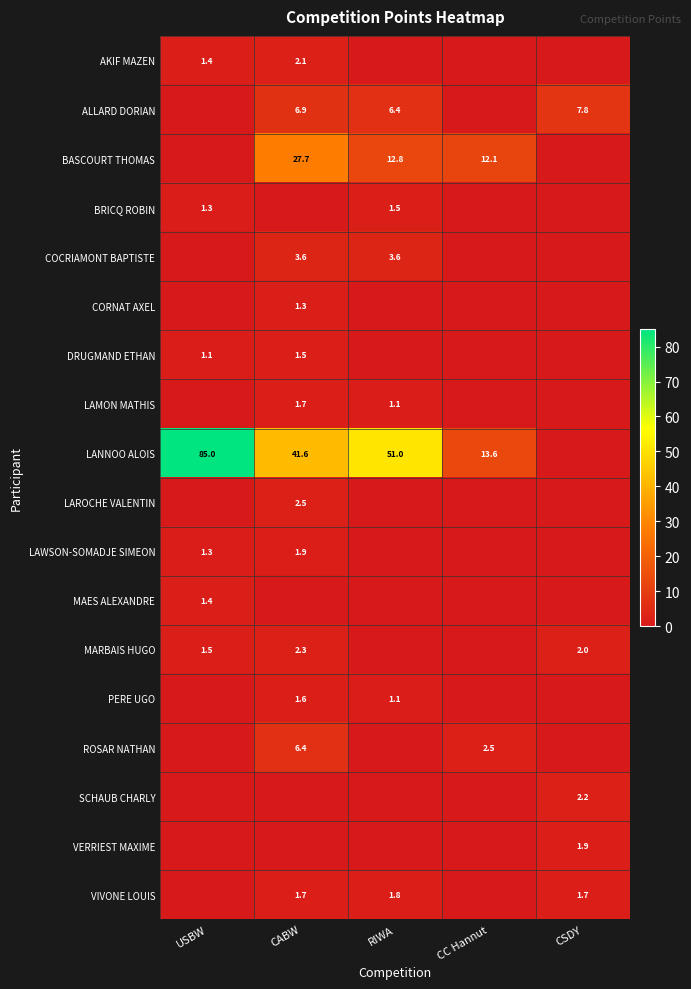

The value of COCRIAMONT BAPTISTE at RIWA is 5.8. True or false?

False